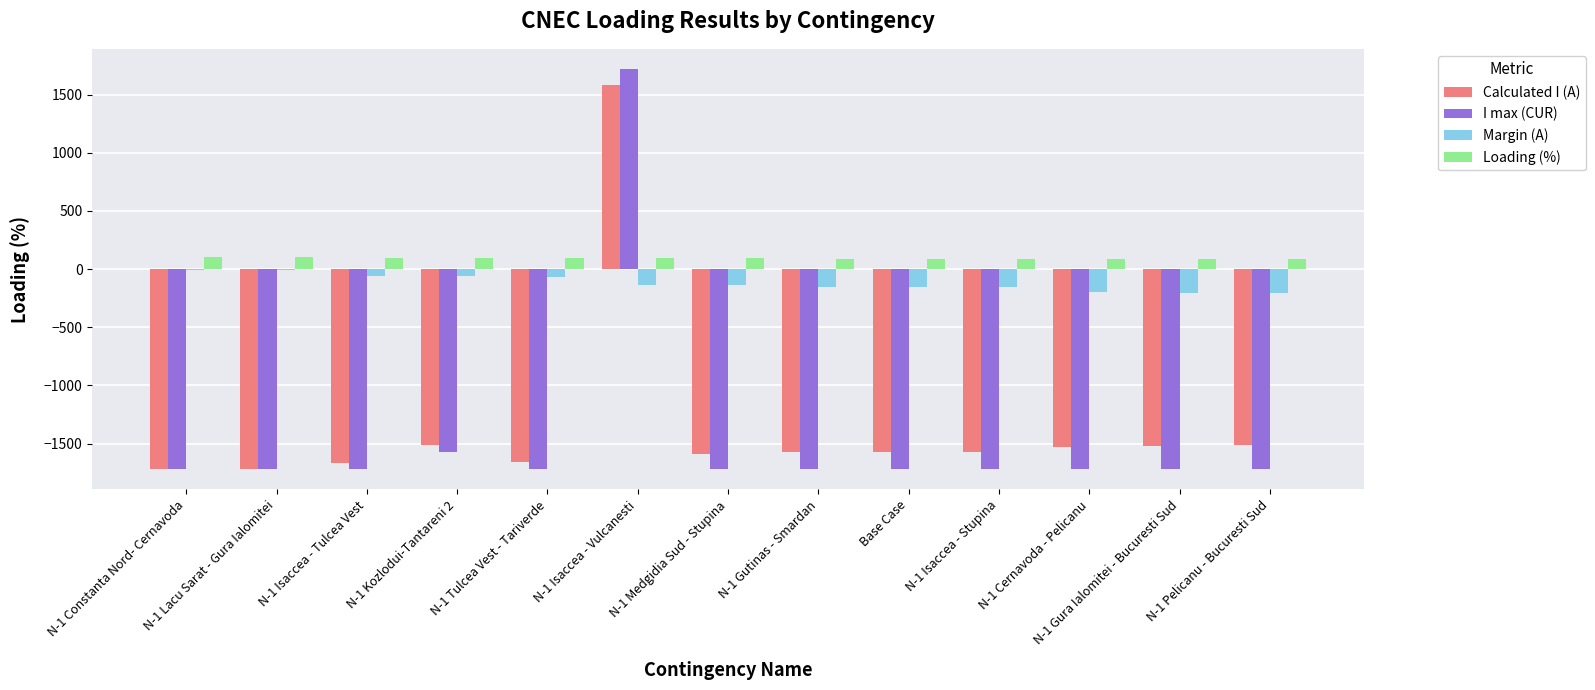

Between N-1 Isaccea - Vulcanesti and Base Case, which series saw the biggest shift?

I max (CUR)